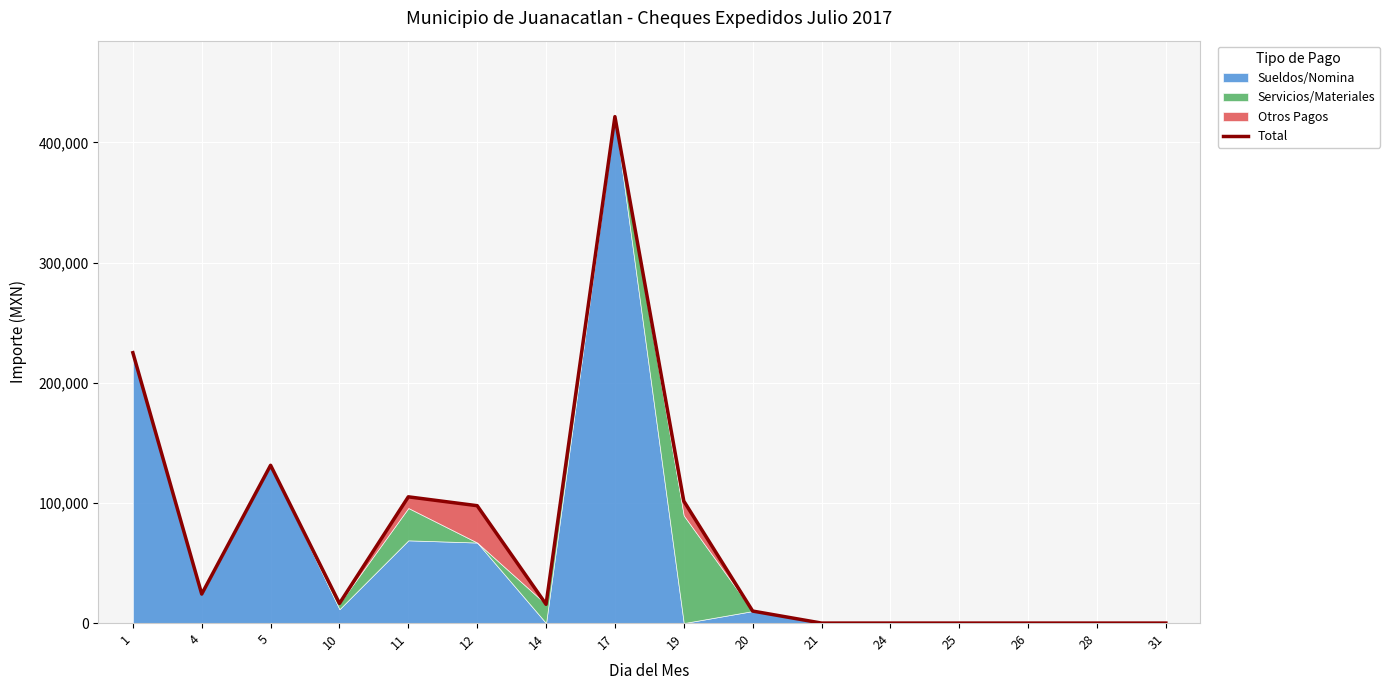

How many points are lower than both their immediate neighbors (excluding endpoints)?

3